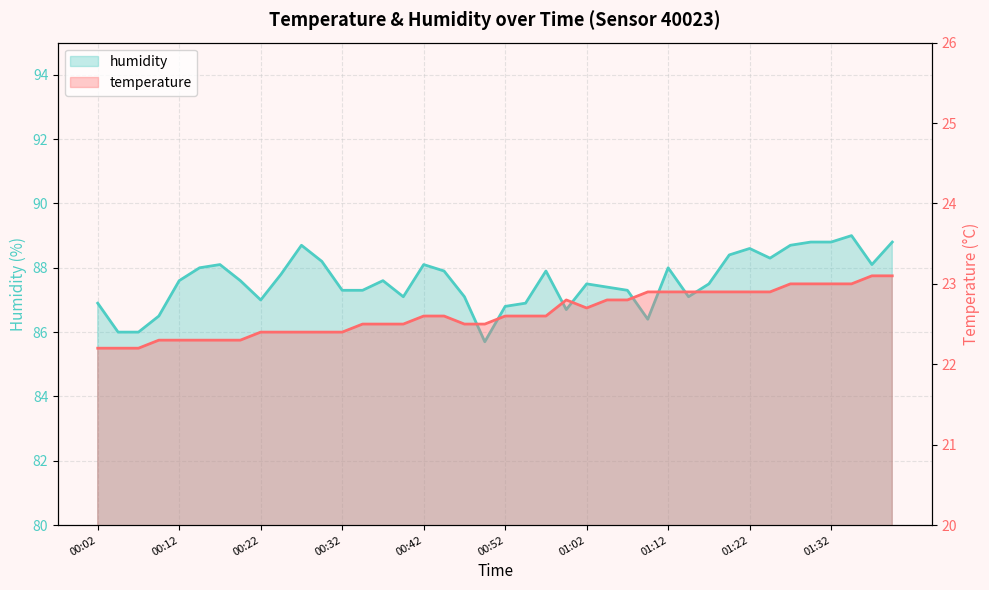

Which category has the lowest value across all series?

00:02